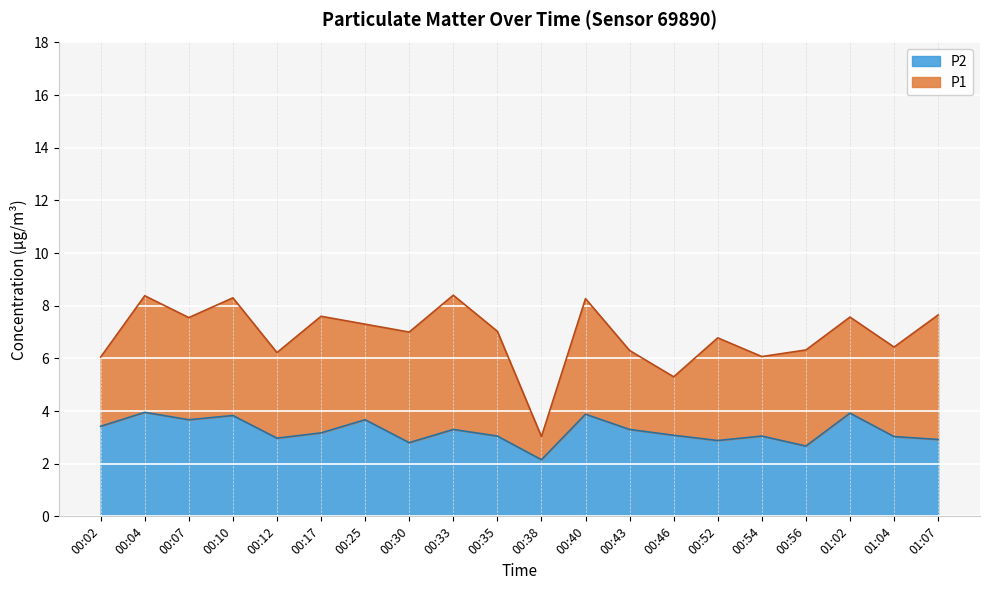

At how many categories does at least one series exceed 3?

20